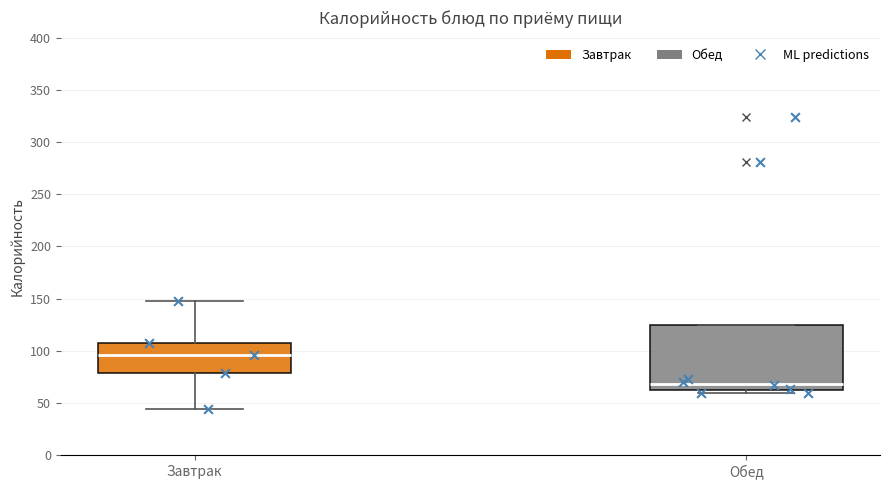

Reading left to right, transcribe this box plot: for each box, give where its median line is, the range the box spans, and where its two whiskers end, as read against the y-axis. The values are not printed on the chart, so give them approximately, as read against the axis.

Завтрак: median 95, box 80 to 110, whiskers 45 to 150
Обед: median 70, box 65 to 125, whiskers 60 to 125